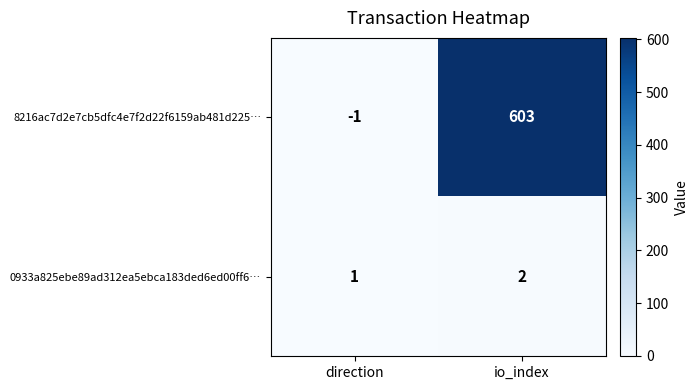

At direction, list the series in order from largest to smallest.

0933a825ebe89ad312ea5ebca183ded6ed00ff6…, 8216ac7d2e7cb5dfc4e7f2d22f6159ab481d225…